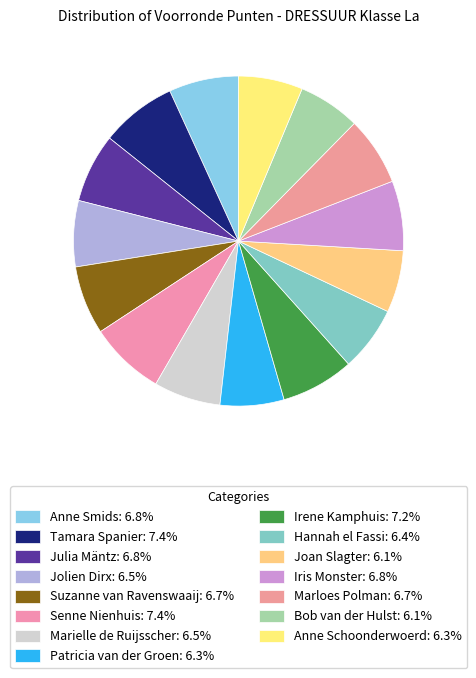

To the nearest percent, what portion does Senne Nienhuis represent?

7%